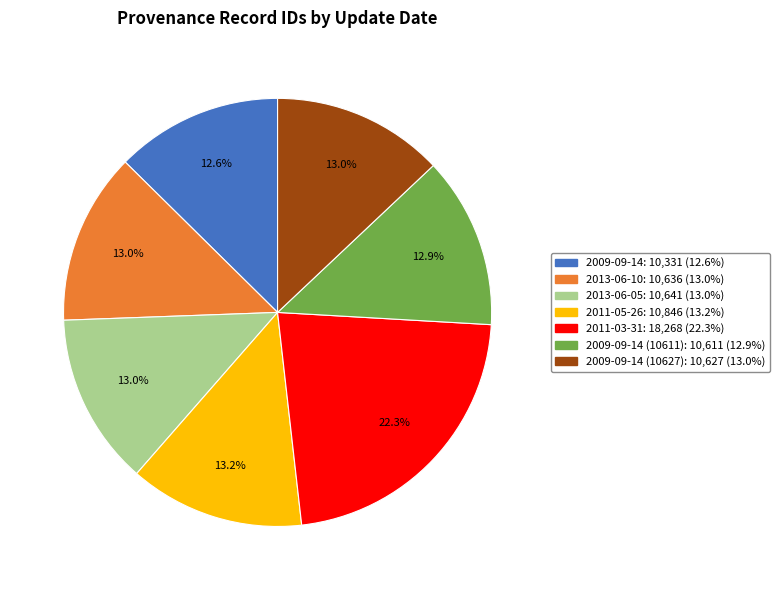

Count the number of slices in the pie.

7